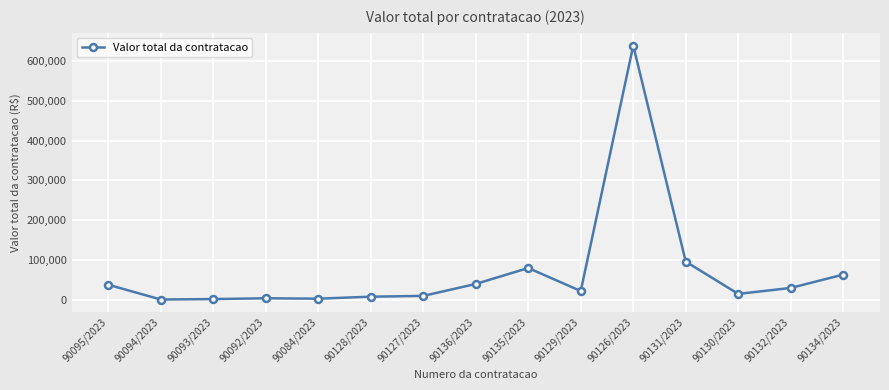

Which category has the highest value across all series?

90126/2023